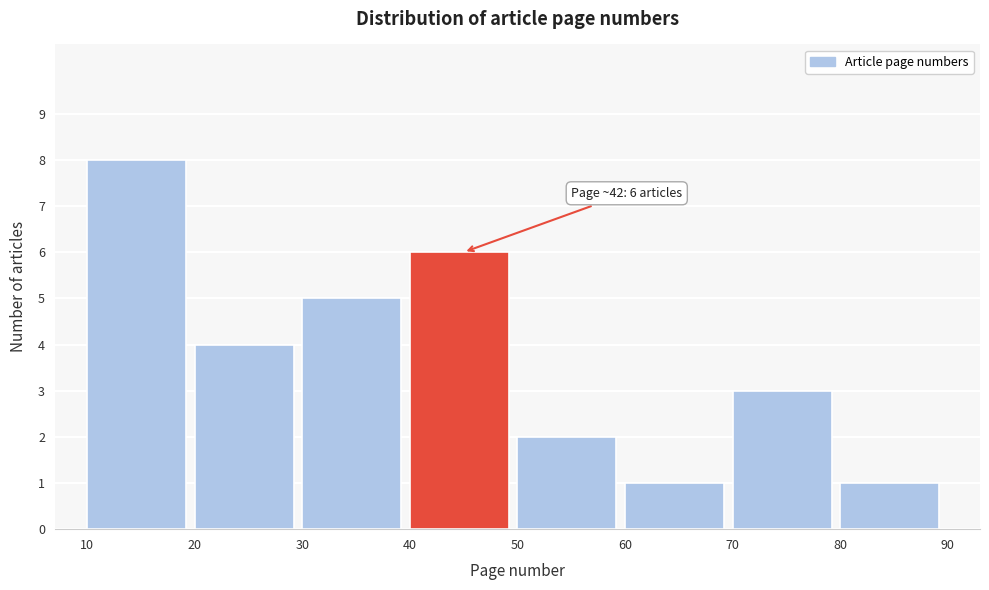

Which range on the x-axis has the tallest bar?

10 to 20